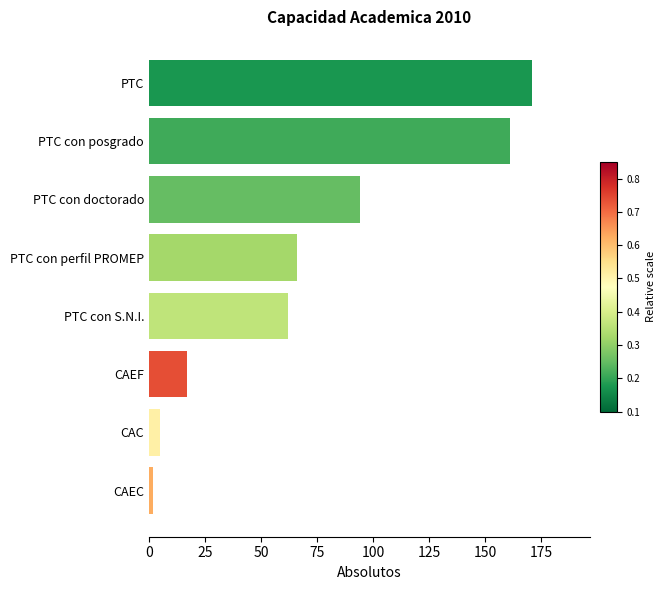

What is the greatest value displayed?

171